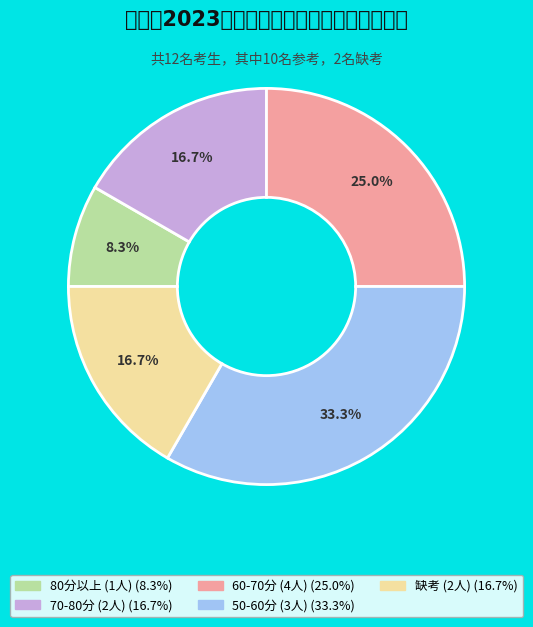

How many segments does this pie chart have?

5